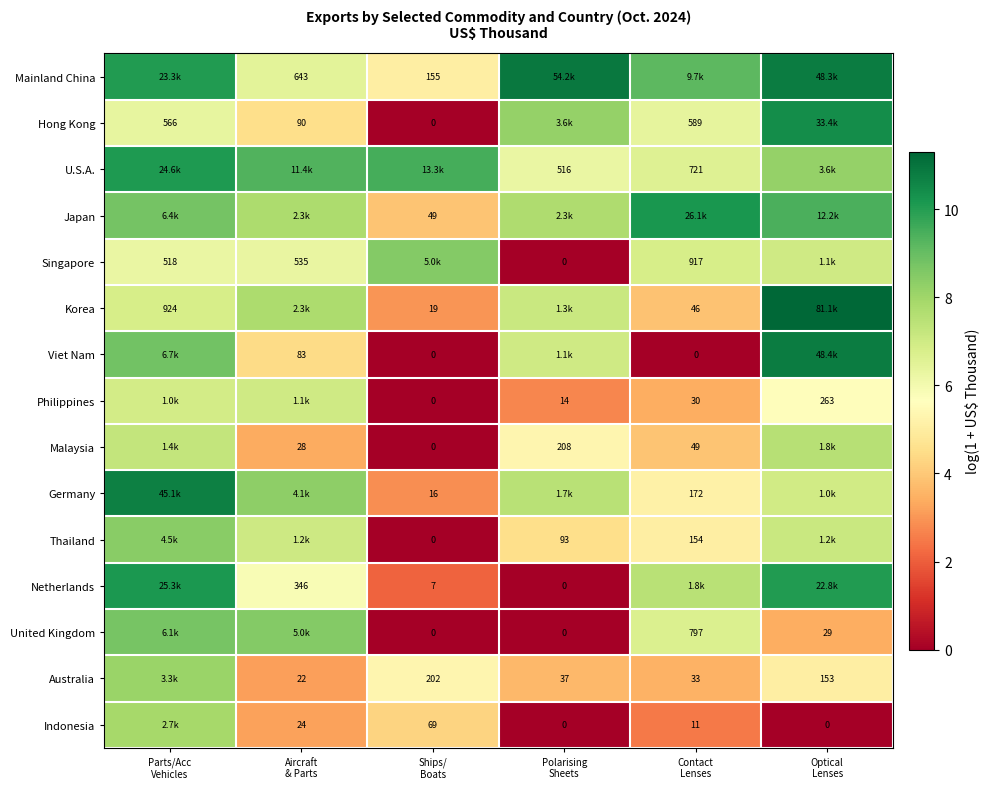

The Netherlands series shows 7.5 at Contact Lenses. True or false?

True